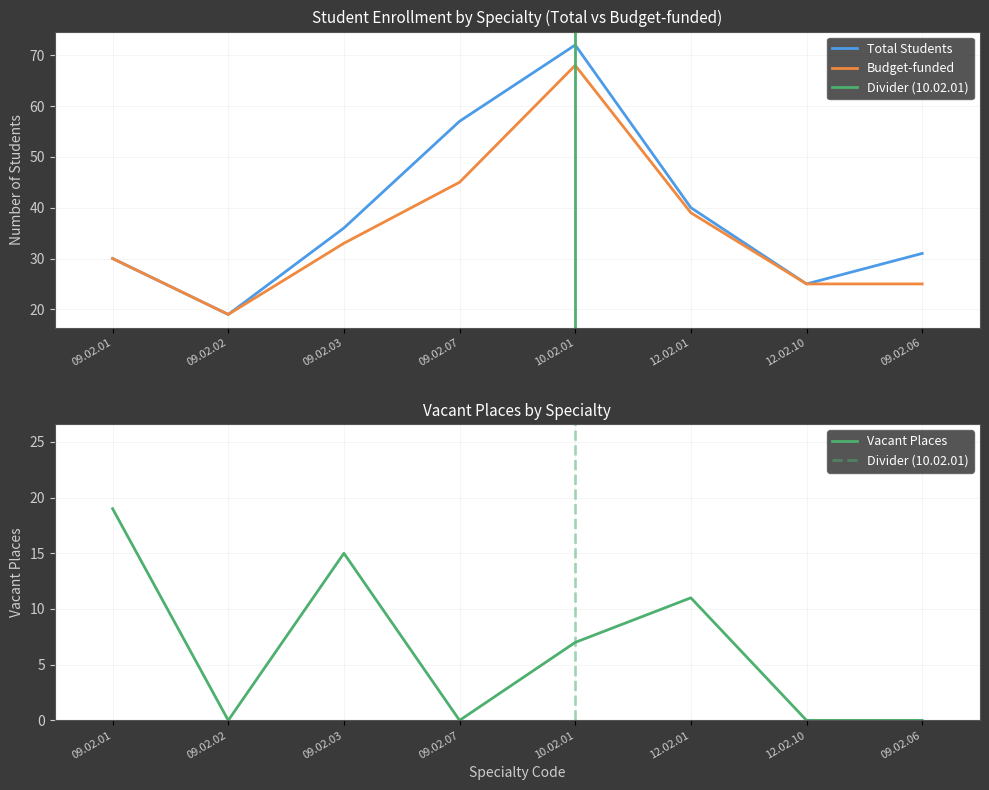

Reading right to left, extract all data points from this chart.

Total Students: 31	25	40	72	57	36	19	30
Budget-funded: 25	25	39	68	45	33	19	30
Vacant Places: 0	0	11	7	0	15	0	19